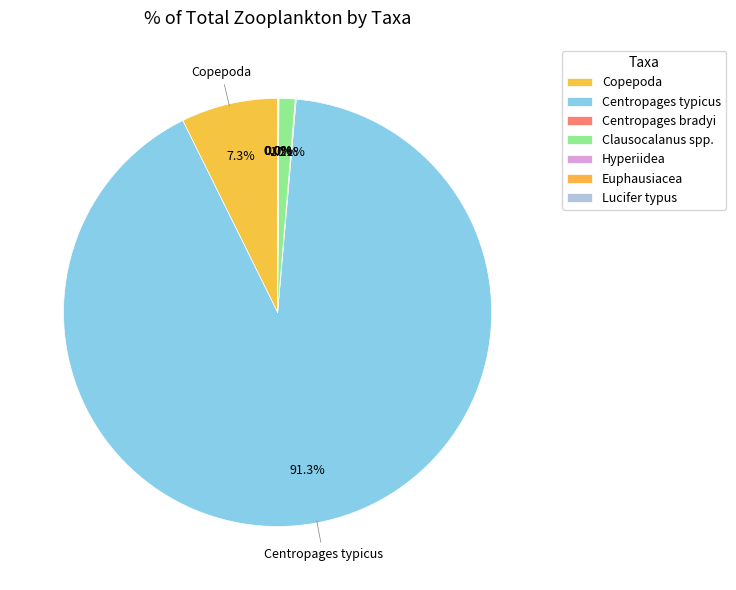

To the nearest percent, what is the combined percentage of Lucifer typus and Clausocalanus spp.?

1%